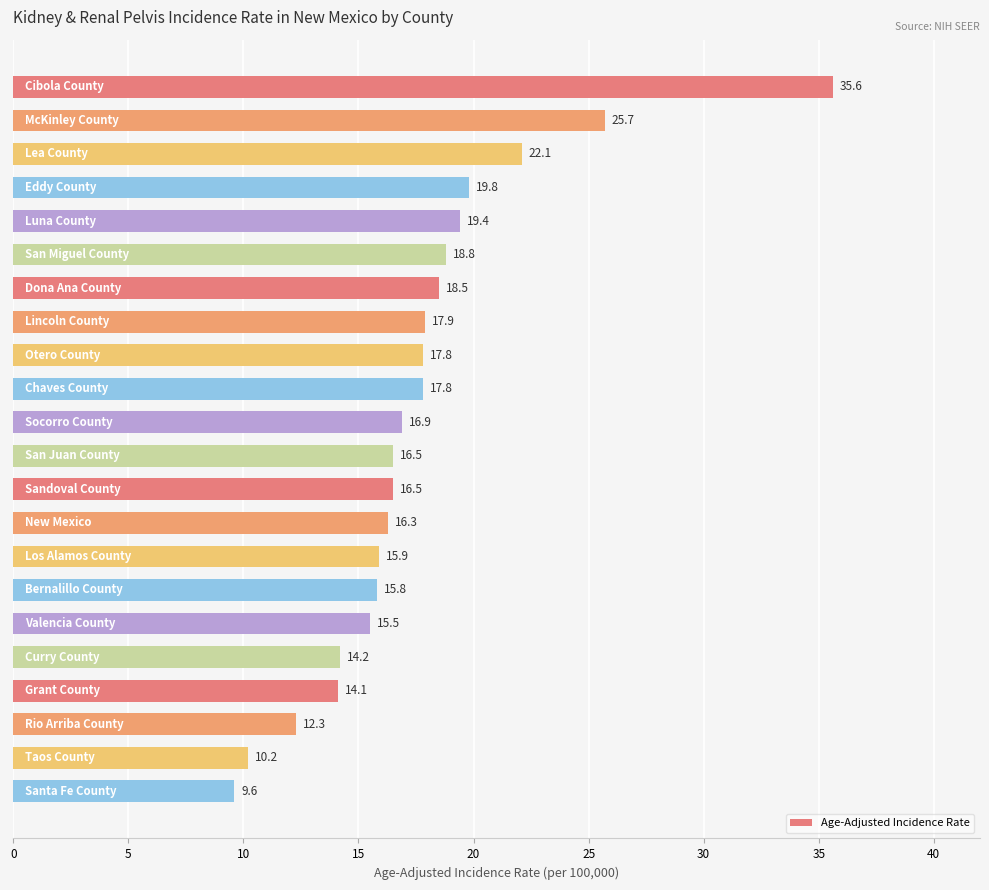

Reading bottom to top, transcribe all the data shown in this chart.

9.6	10.2	12.3	14.1	14.2	15.5	15.8	15.9	16.3	16.5	16.5	16.9	17.8	17.8	17.9	18.5	18.8	19.4	19.8	22.1	25.7	35.6